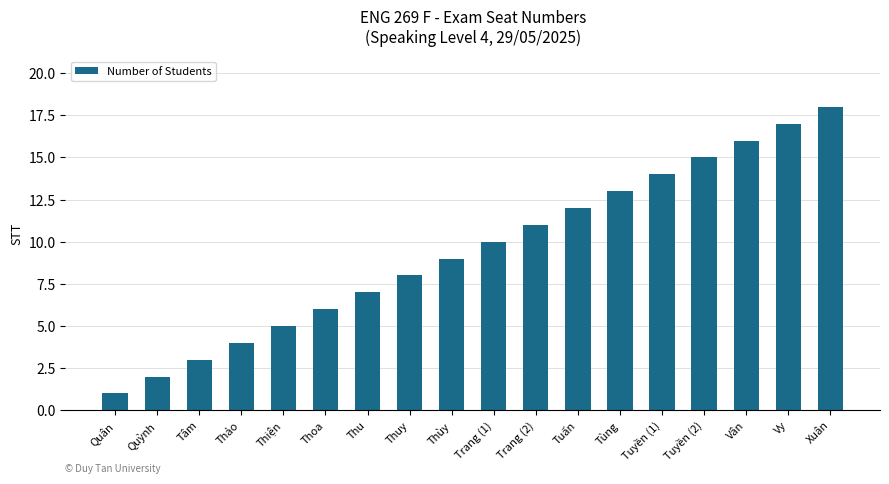

Reading left to right, list all the values displayed in this chart.

1	2	3	4	5	6	7	8	9	10	11	12	13	14	15	16	17	18